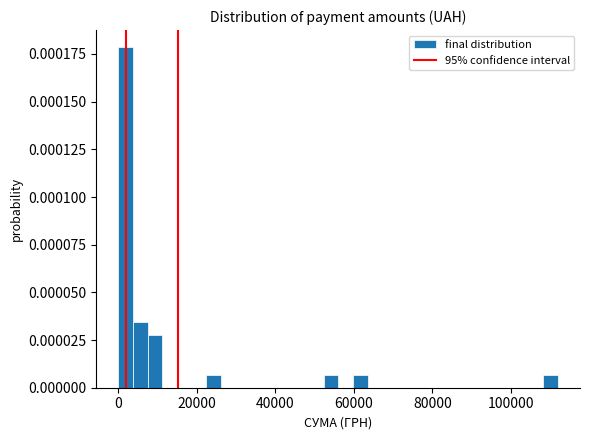

Read against the x-axis, roughly where is the centre of the tallest bar?

2000